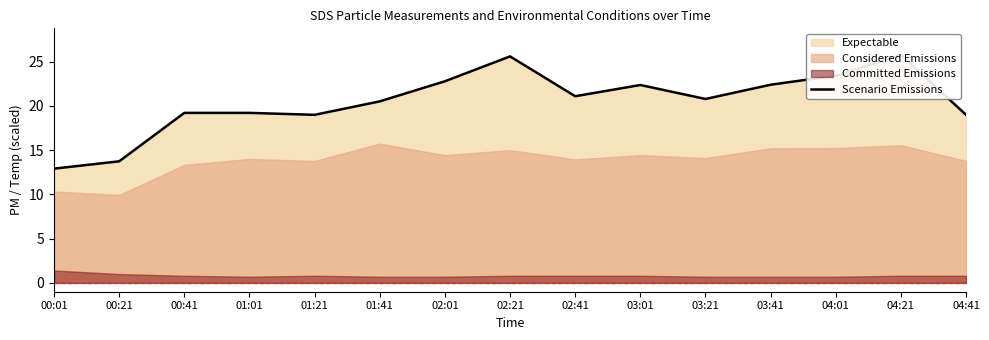

List the labels in order of value, smallest first.

00:01, 00:21, 01:21, 04:41, 00:41, 01:01, 01:41, 03:21, 02:41, 03:01, 03:41, 02:01, 04:01, 02:21, 04:21